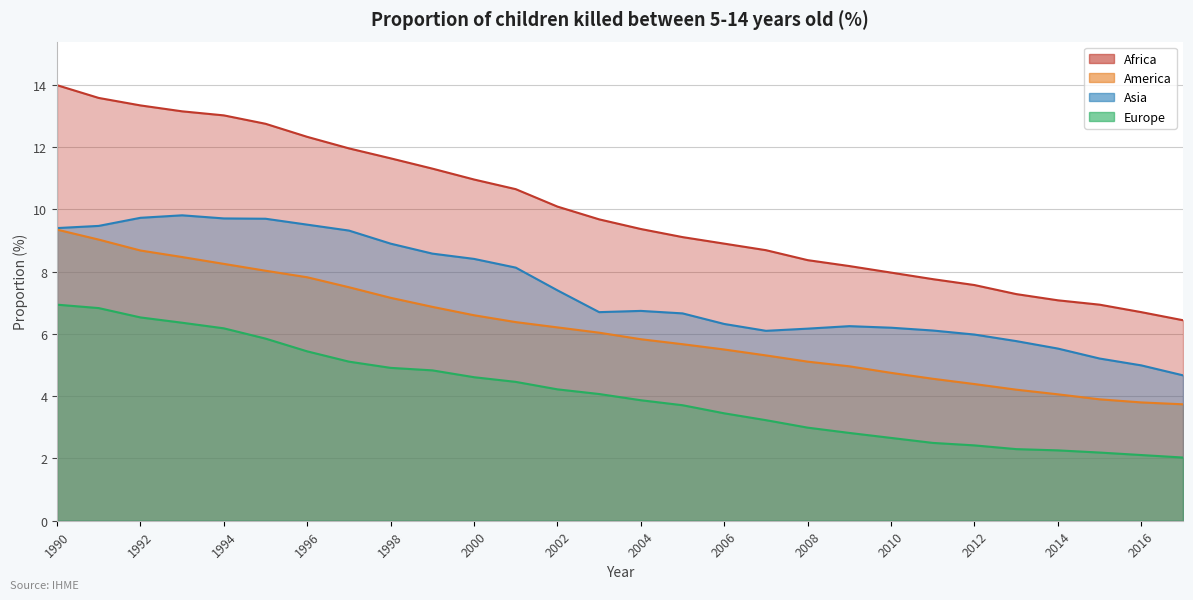

Which series has the largest range (max minus min)?

Africa